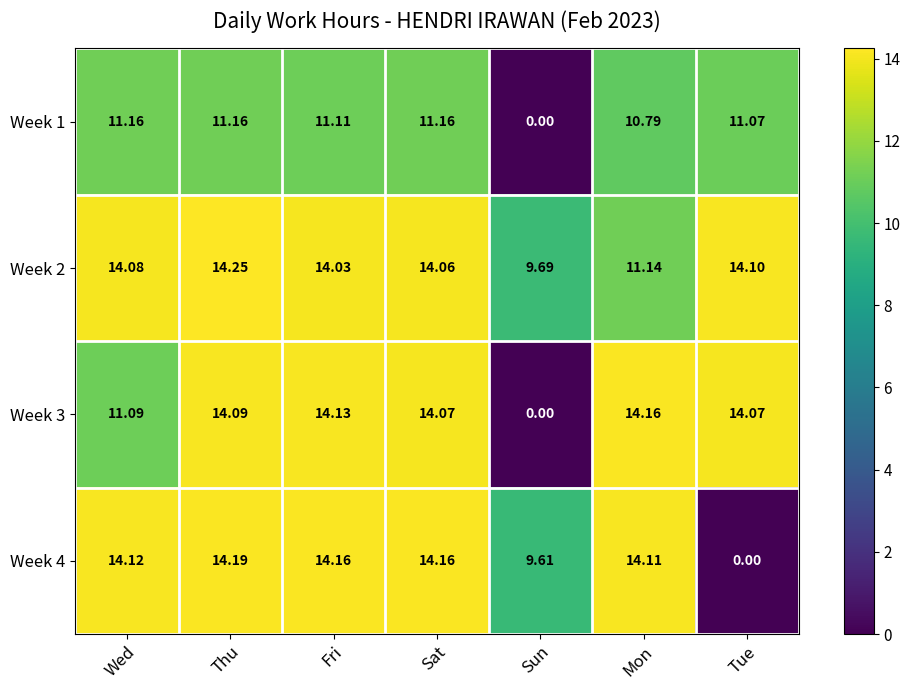

Rank the categories by Week 2 value from highest to lowest.

Thu, Tue, Wed, Sat, Fri, Mon, Sun